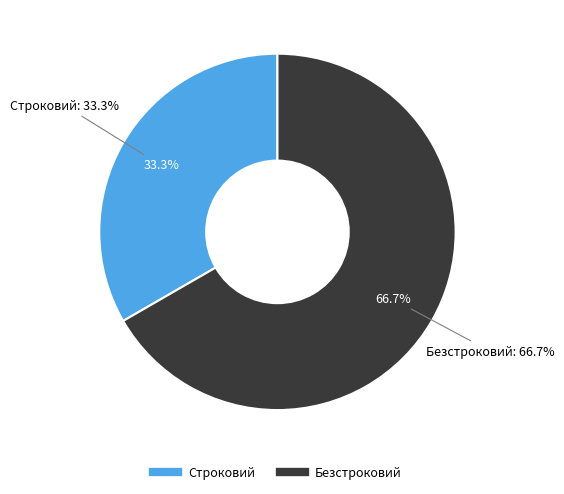

True or false: Безстроковий accounts for 77% of the total.

False